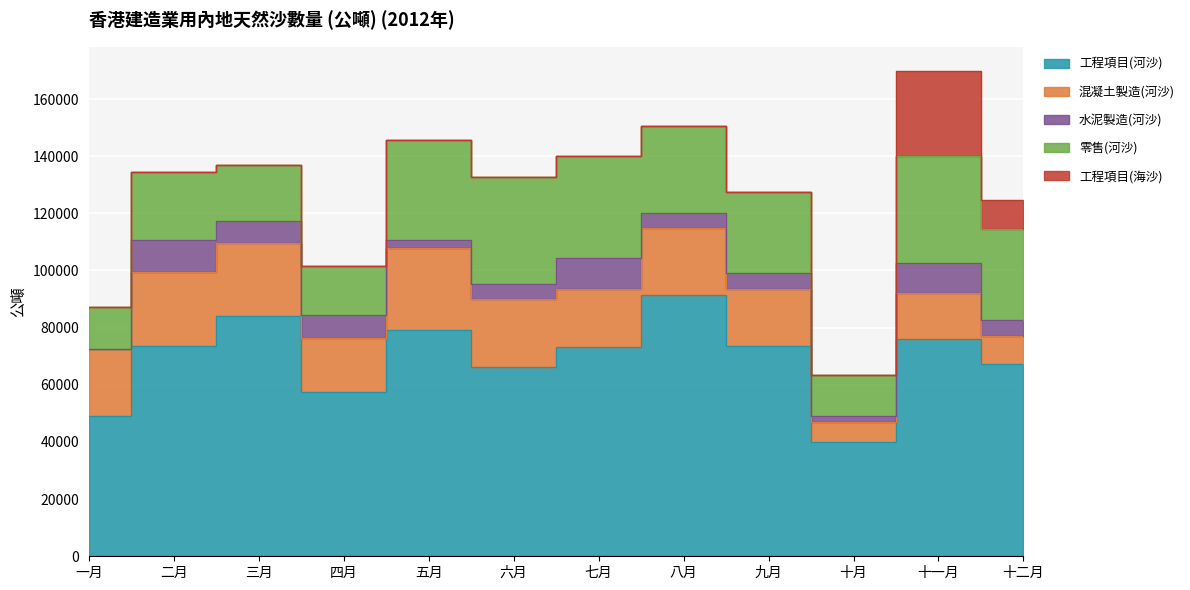

In 工程項目(海沙), how many points are higher than both neighbors (excluding endpoints)?

1